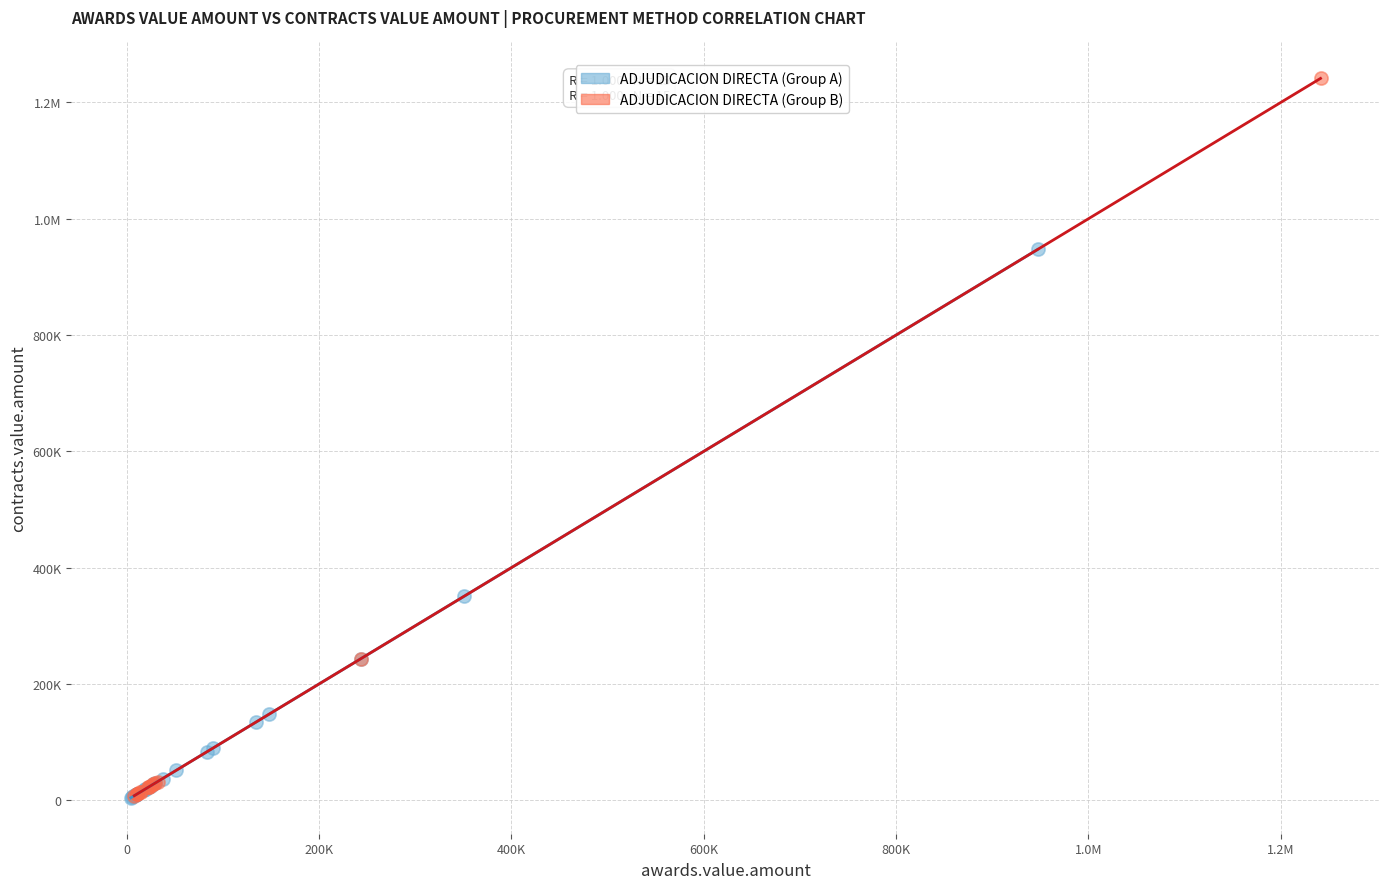

What are all the series names shown in the legend?

ADJUDICACION DIRECTA (Group A), ADJUDICACION DIRECTA (Group B)